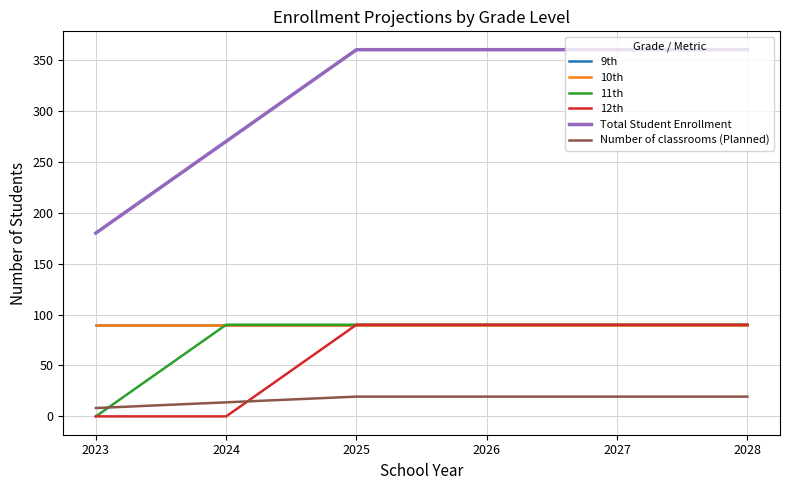

Read the 9th value at 2026.

90.0